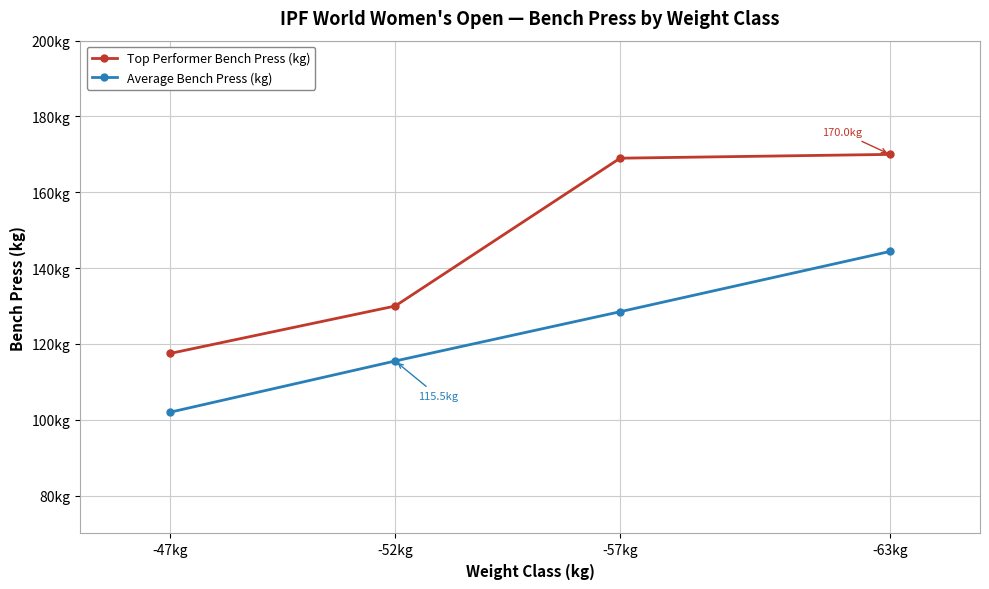

At which label does Top Performer Bench Press (kg) reach its peak?

-63kg